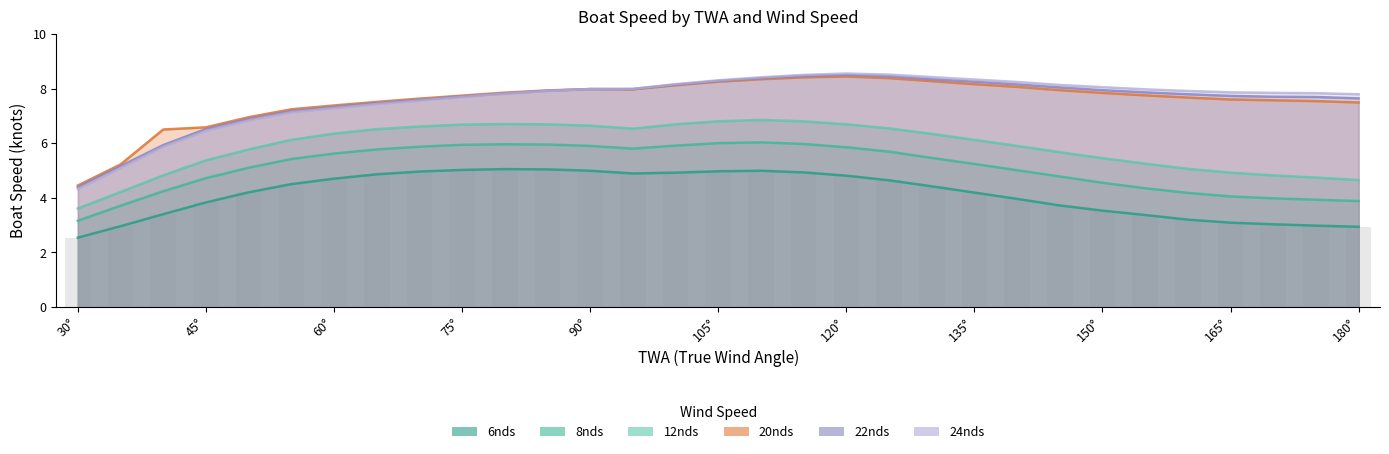

What position from the left is 120°?

19